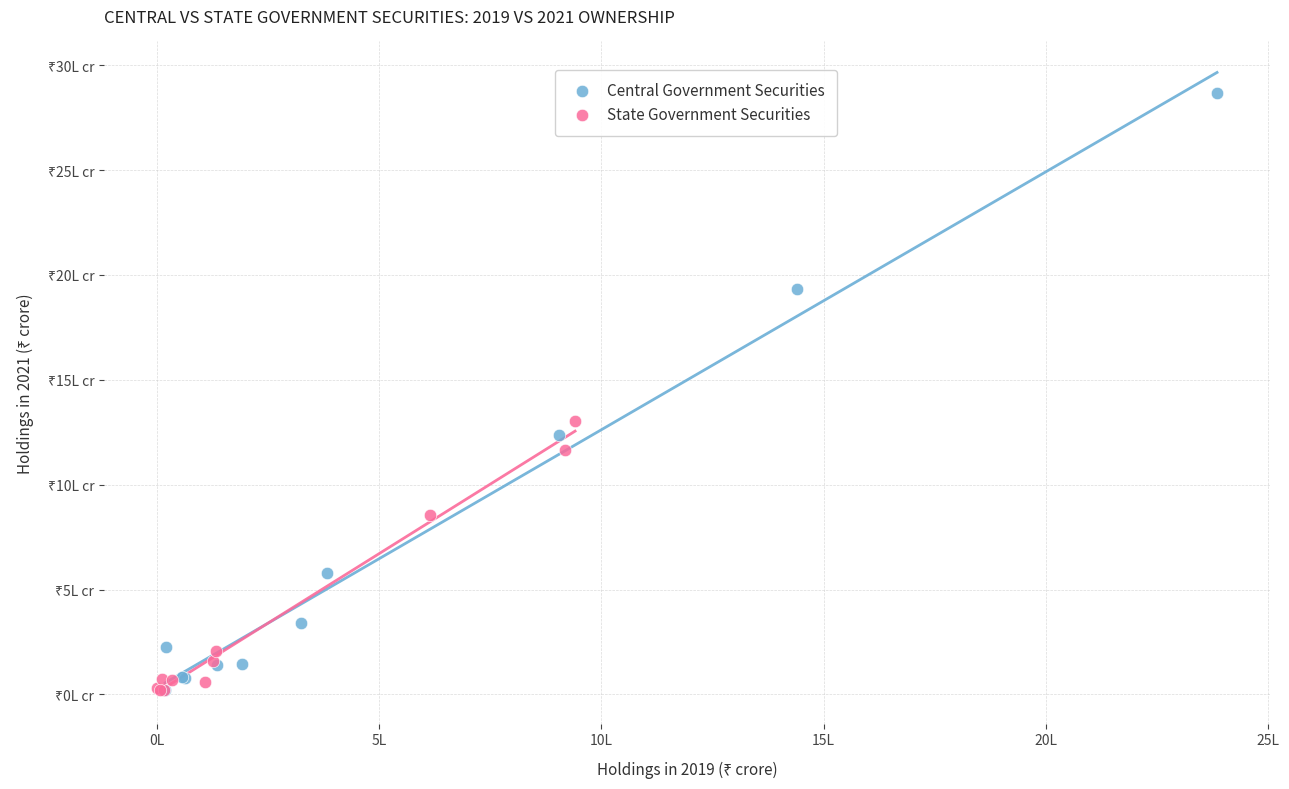

What are all the series names shown in the legend?

Central Government Securities, State Government Securities